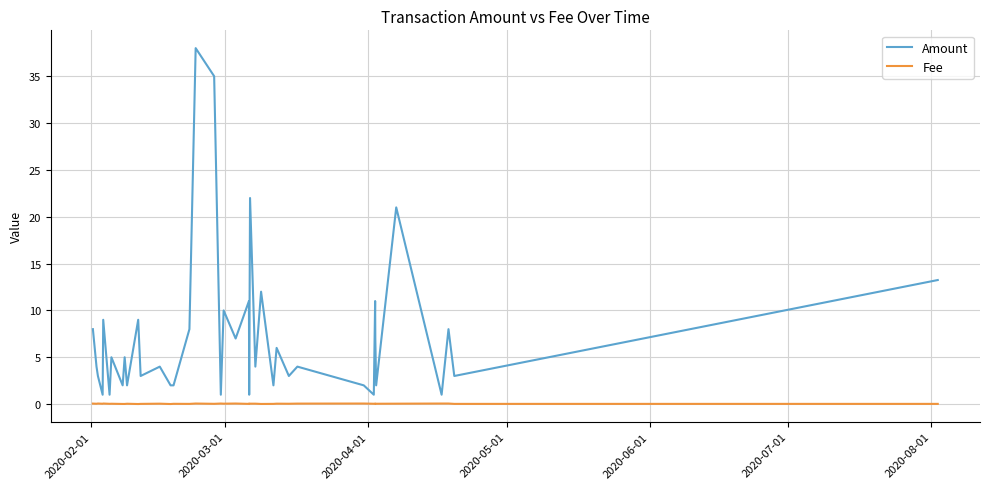

Which series has the largest total across all categories?

Amount